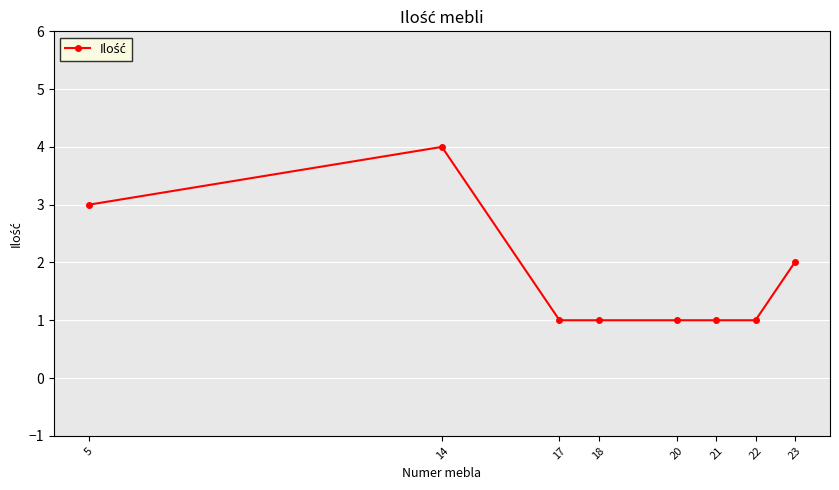

Which label corresponds to the largest value in the chart?

14